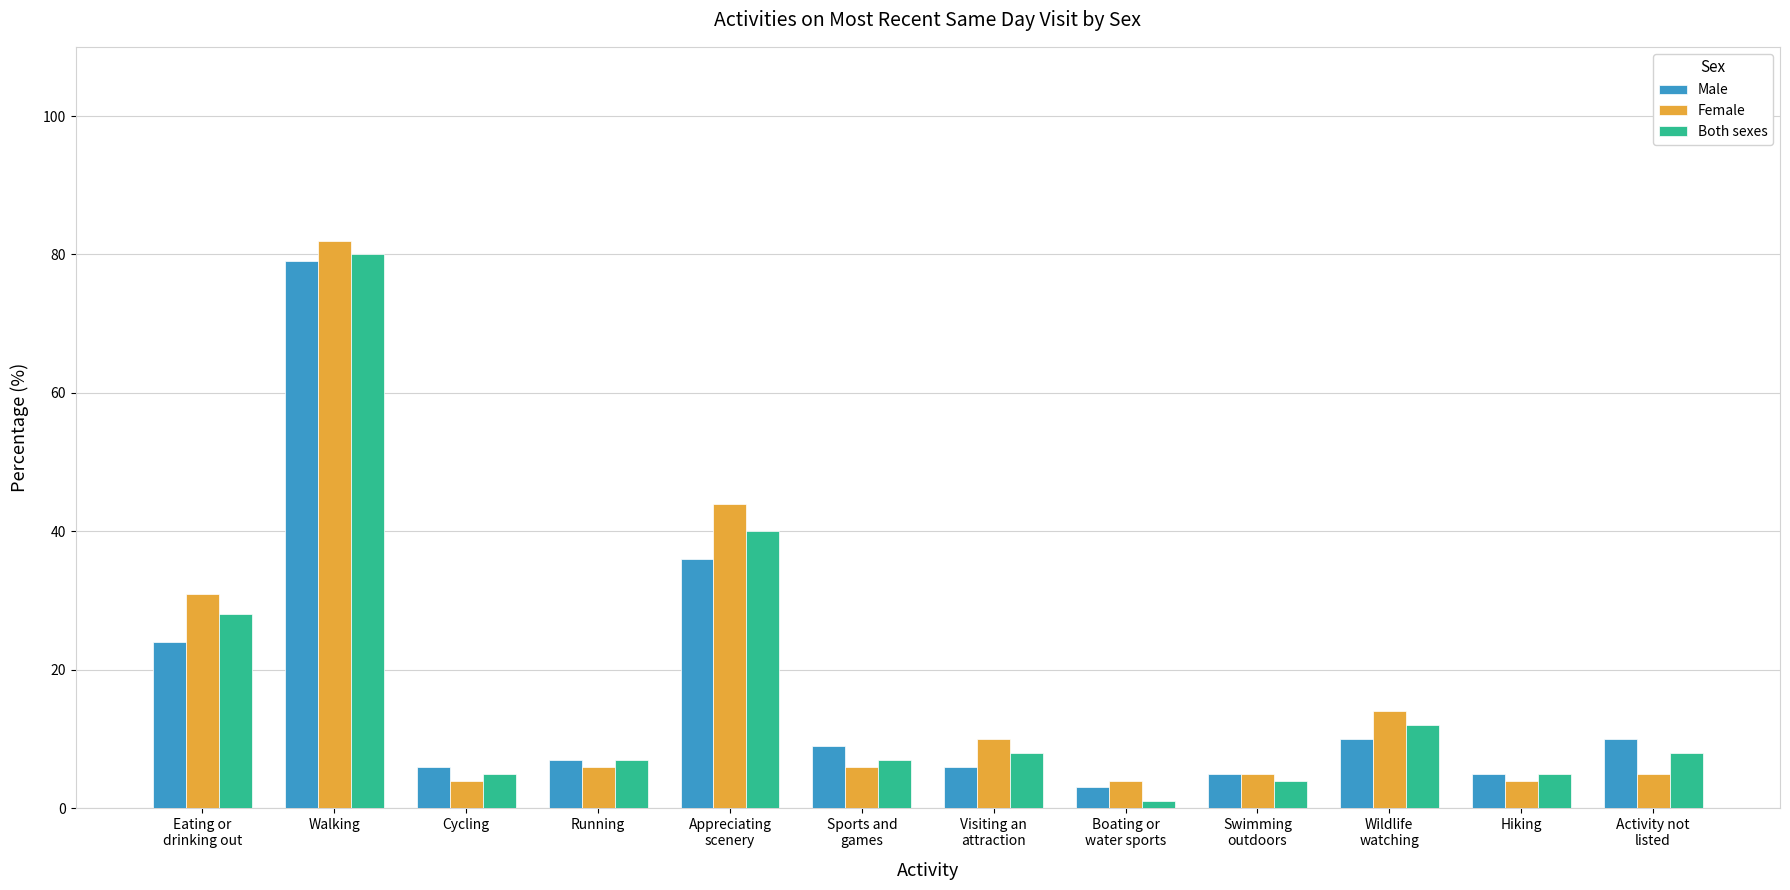

At which category is the sum across all series the highest?

Walking